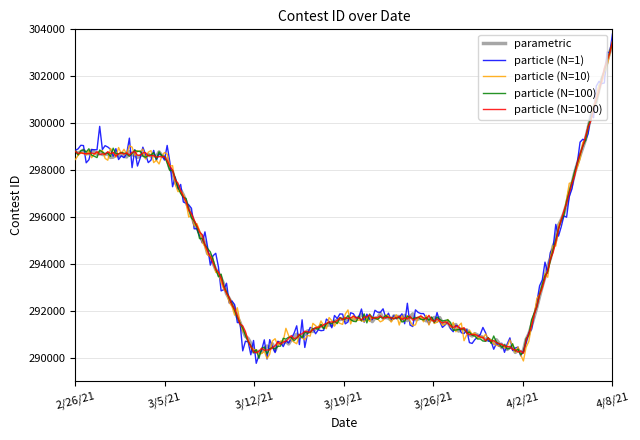

What is the minimum value for particle (N=100)?

289974.9